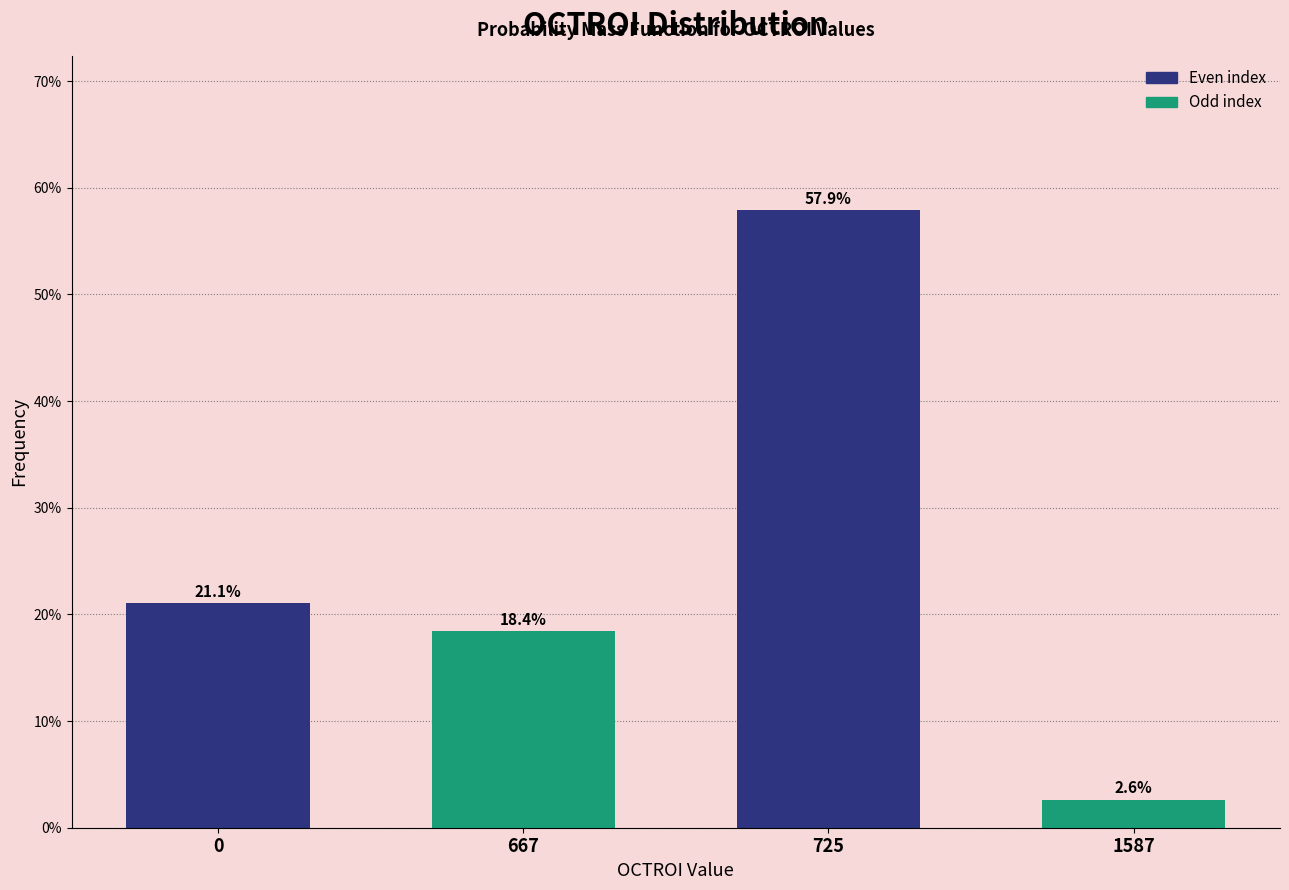

Reading left to right, what are all the values shown in this chart?

21.1	18.4	57.9	2.6